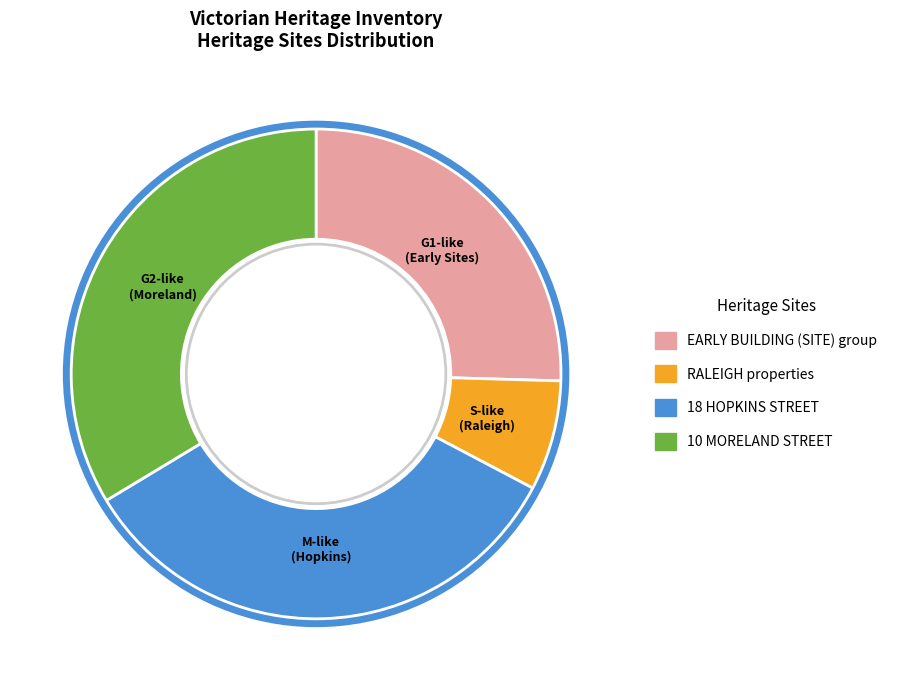

The 18 HOPKINS STREET slice represents 34% of the pie. True or false?

True